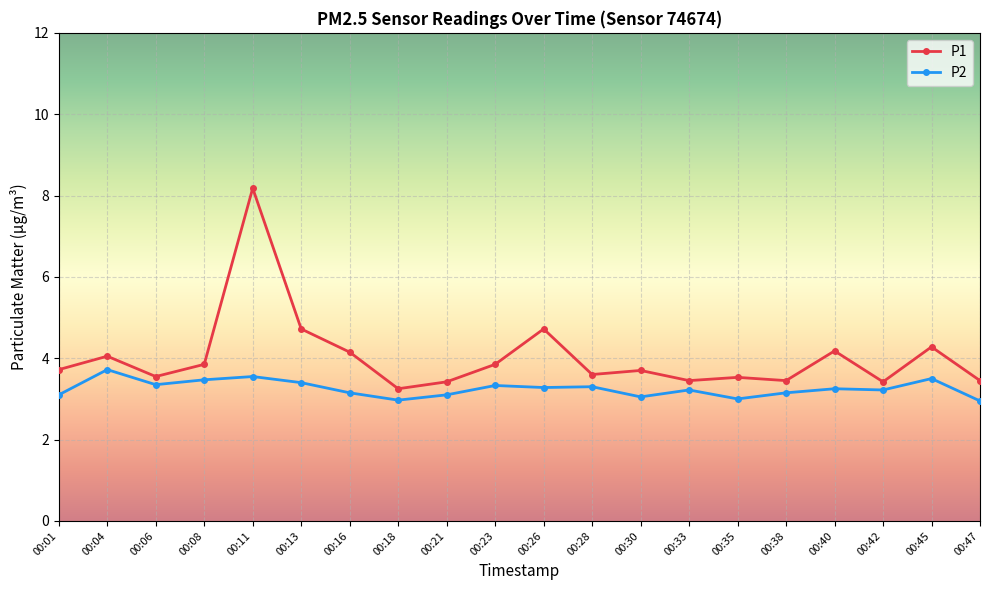

What is the sum of all P1 values?

80.5